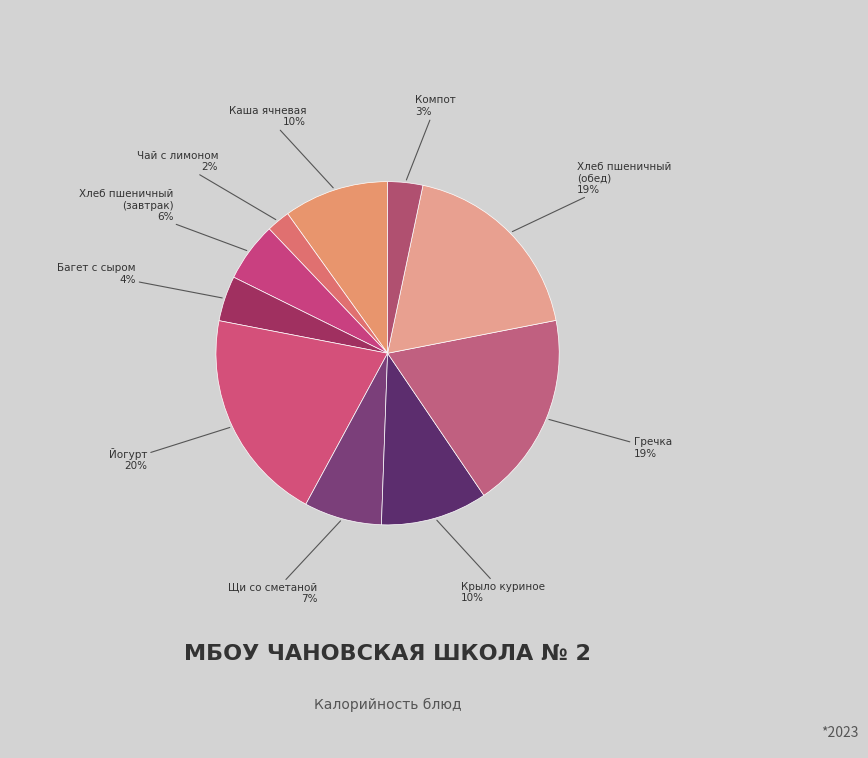

How many slices are in this pie chart?

10